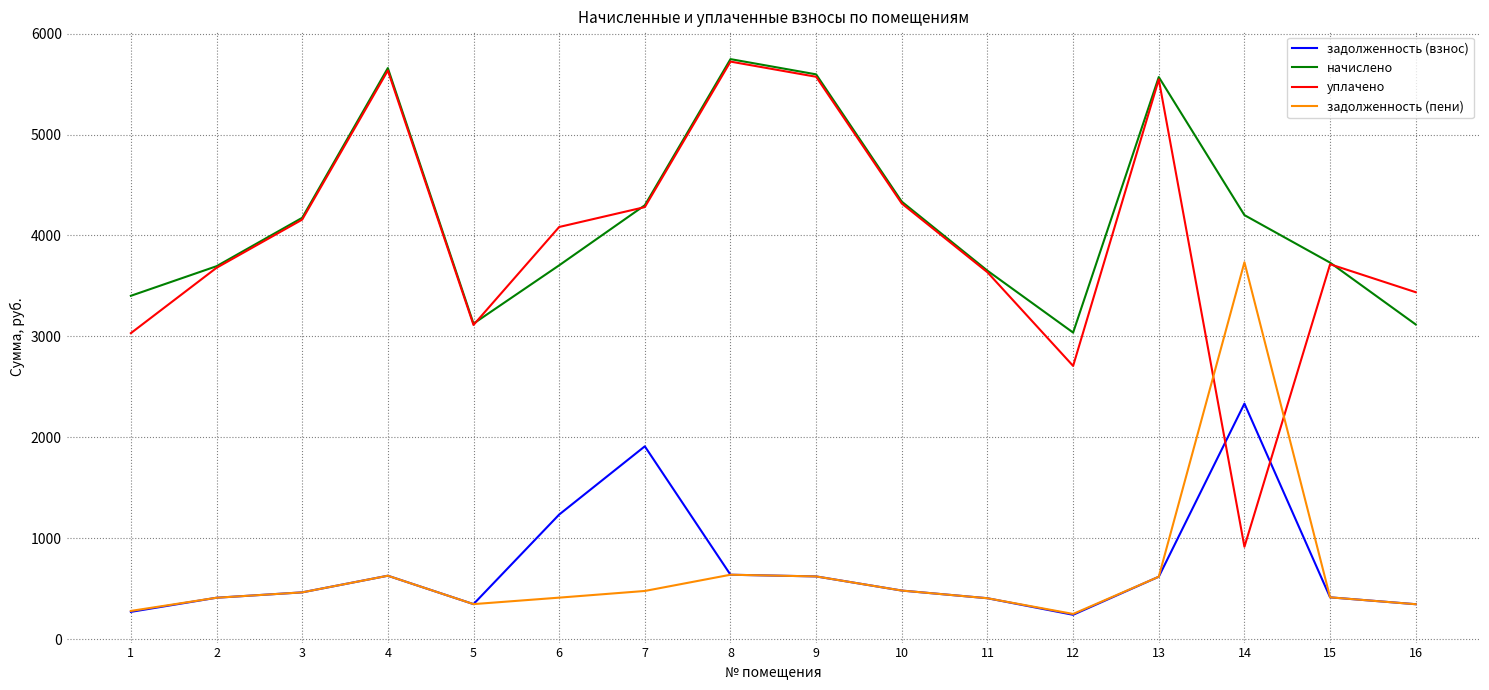

Is it true that уплачено equals 3295.8 at 8?

False